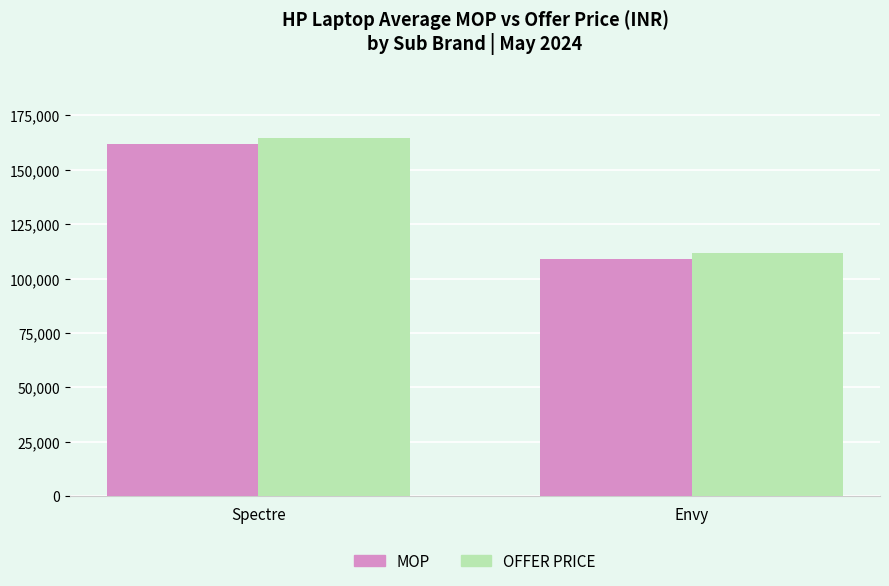

At how many categories does at least one series exceed 148605?

1